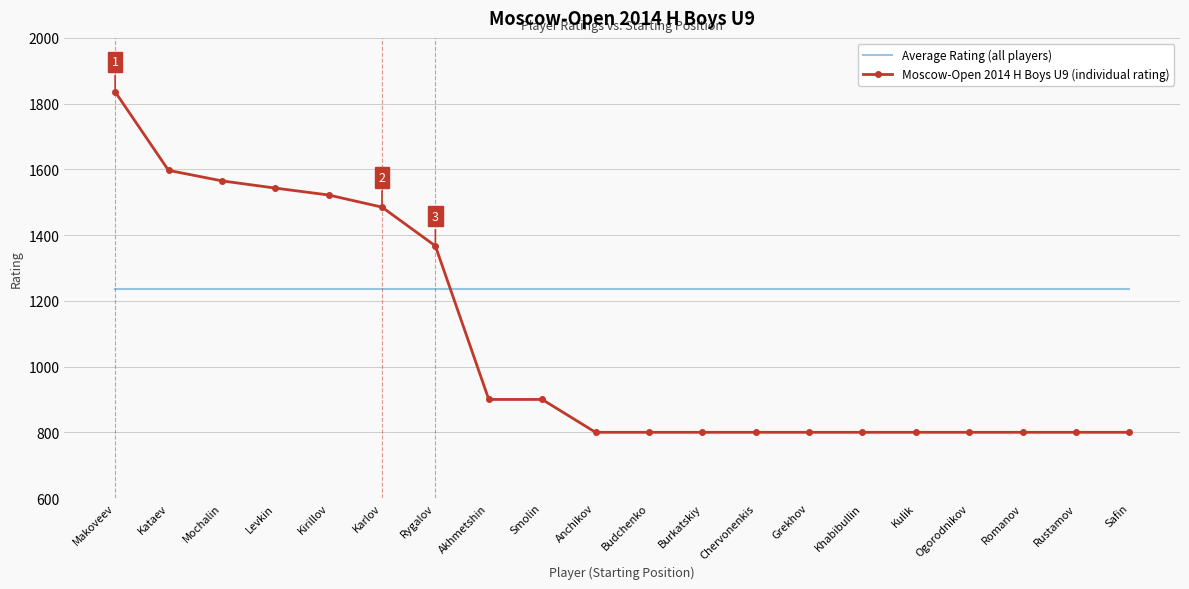

What is the sum of all Moscow-Open 2014 H Boys U9 (individual rating) values?

21515